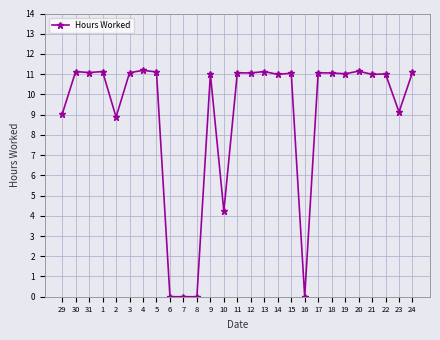

Approximately how many times larger is the value at 2 compared to 23?

1.0